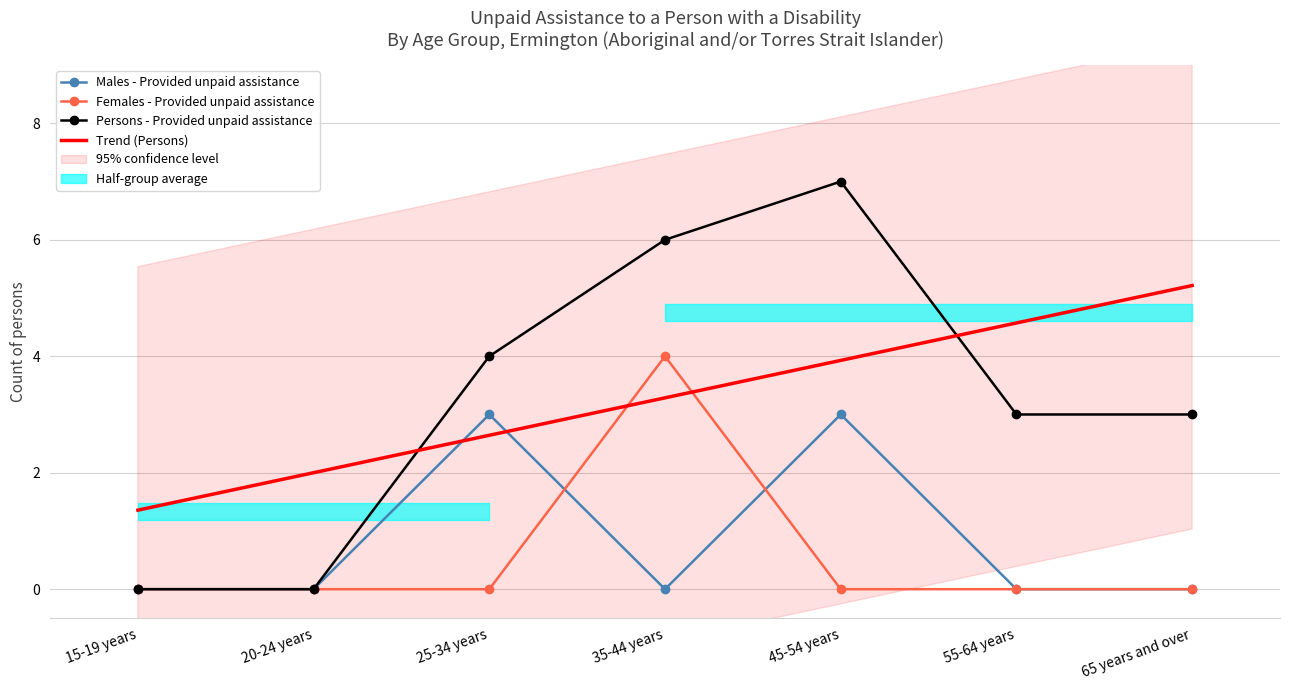

How many positive values does the Males - Provided unpaid assistance series have?

2